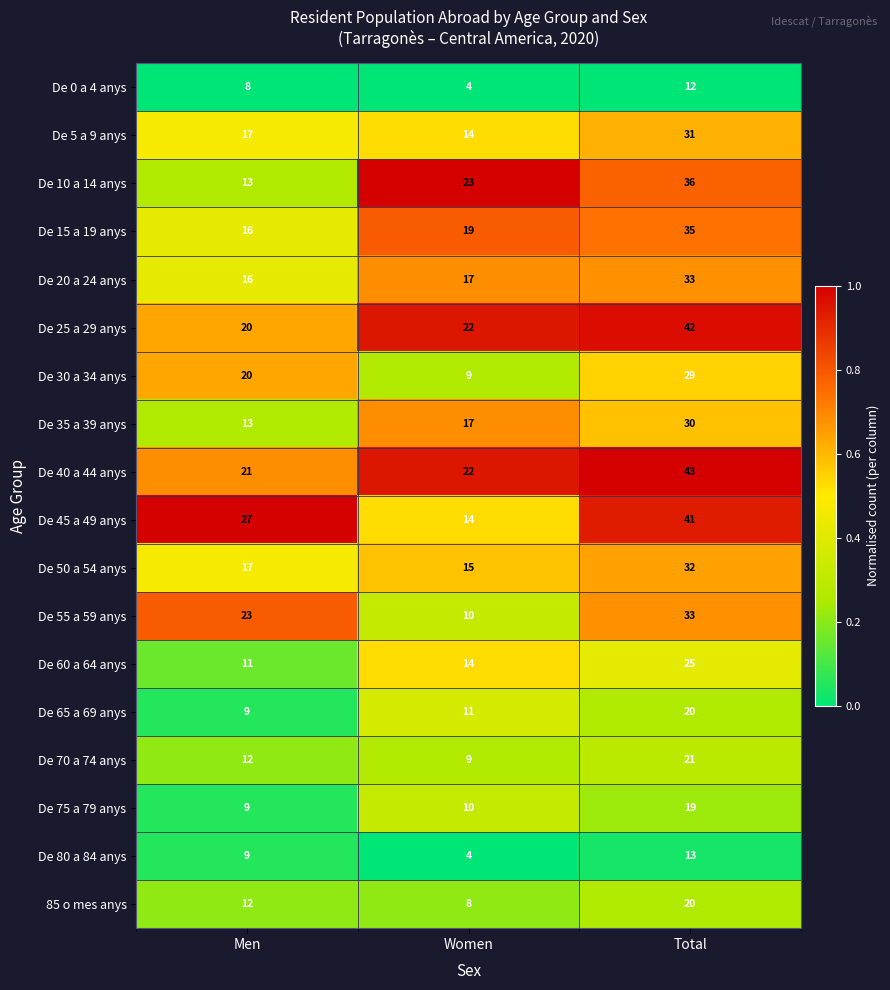

Rank the categories by De 30 a 34 anys value from highest to lowest.

Total, Men, Women